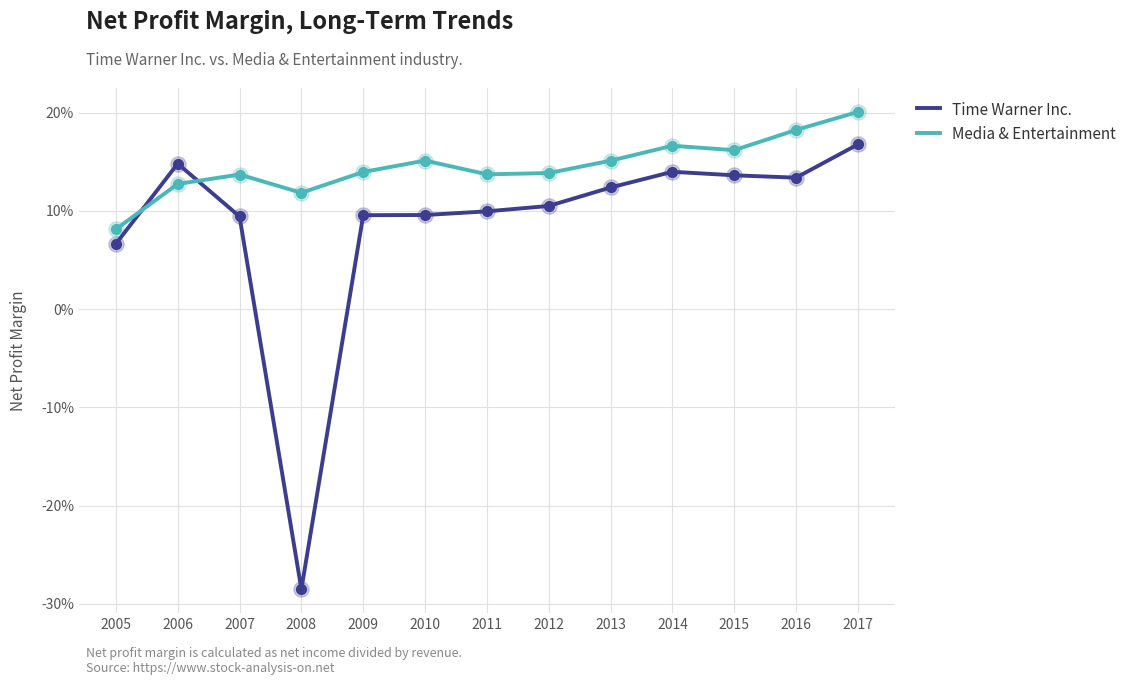

At how many categories does at least one series exceed 0?

13